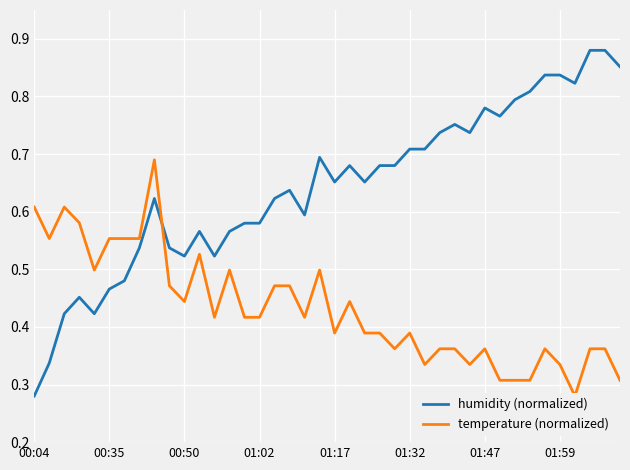

How many interior local peaks does the temperature (normalized) series have?

9